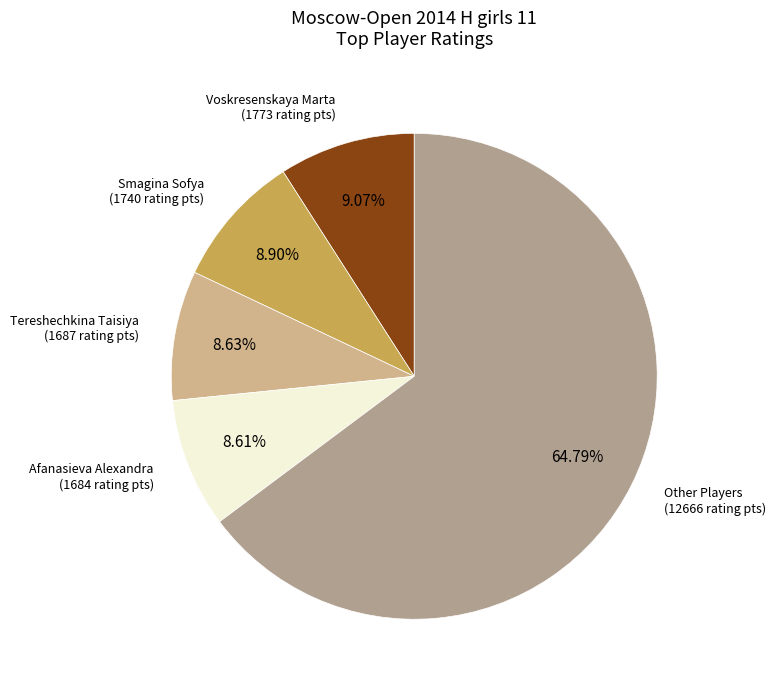

How many slices are in this pie chart?

5